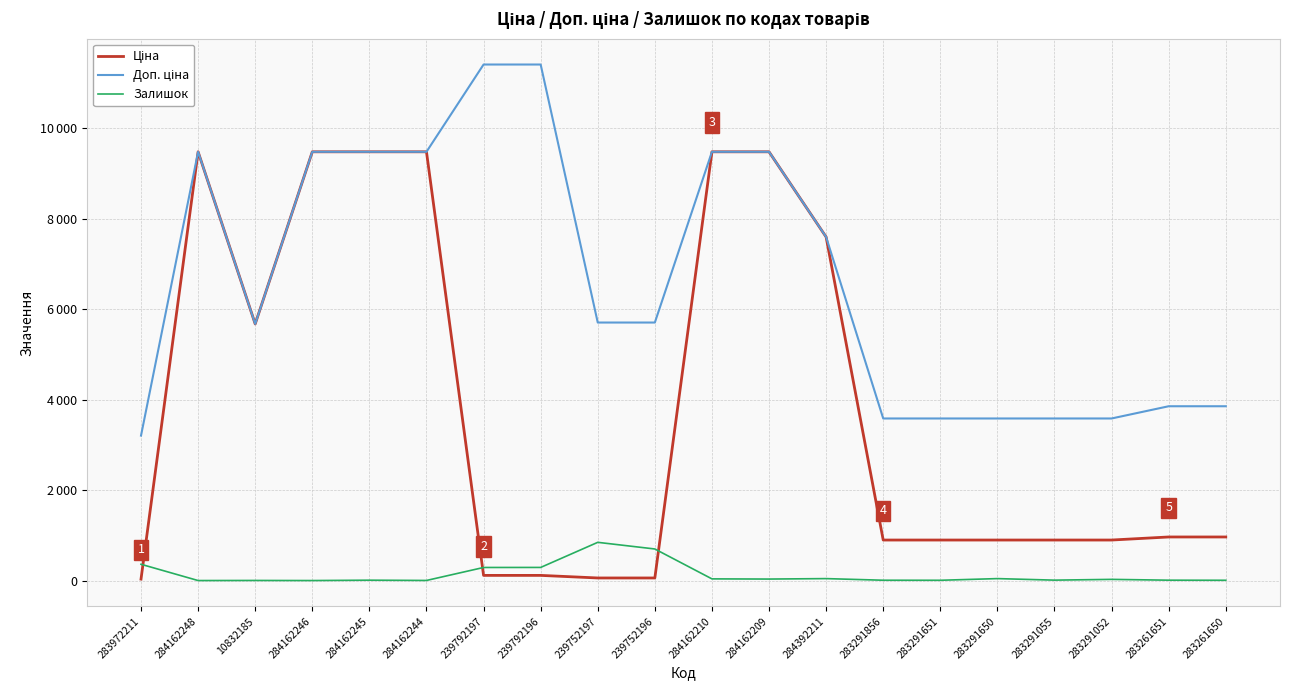

What is the label of the 15th point from the right?

284162244